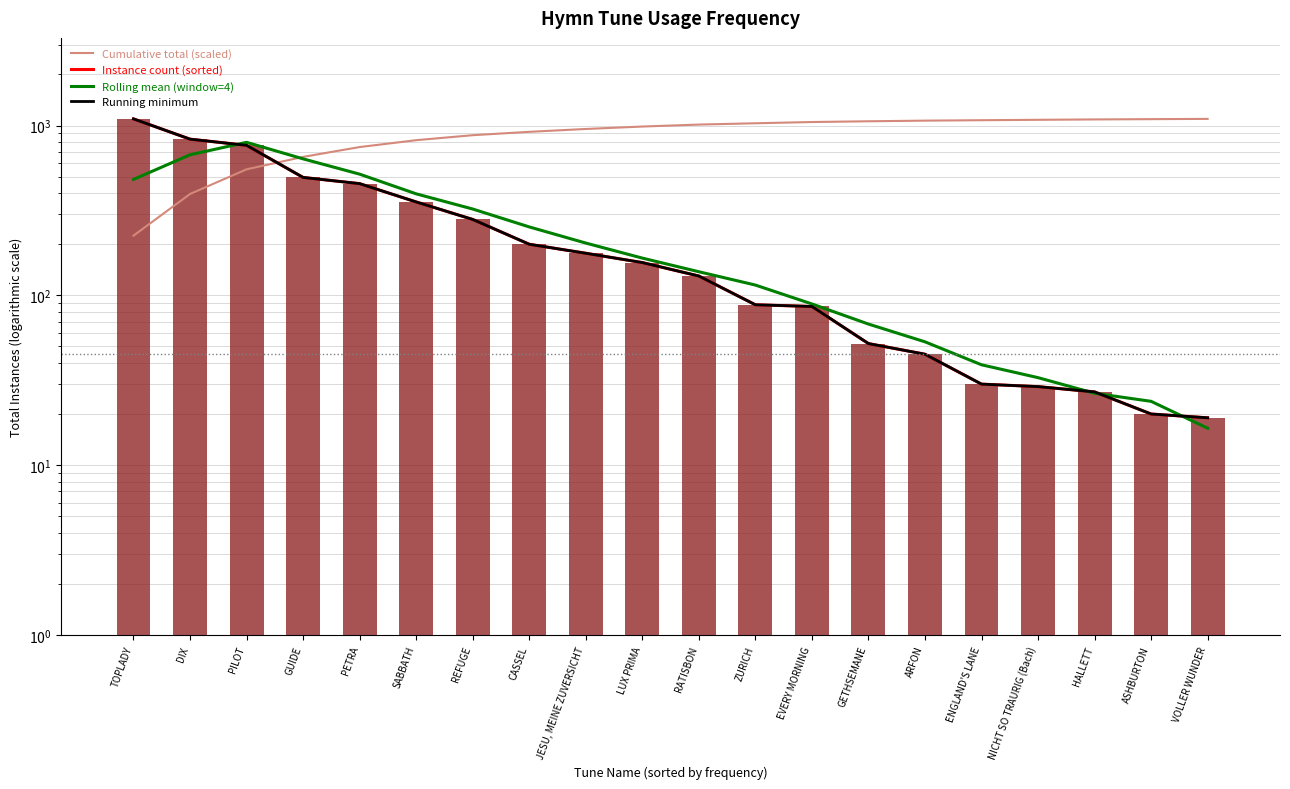

What is the label of the 3rd bar from the left?

PILOT